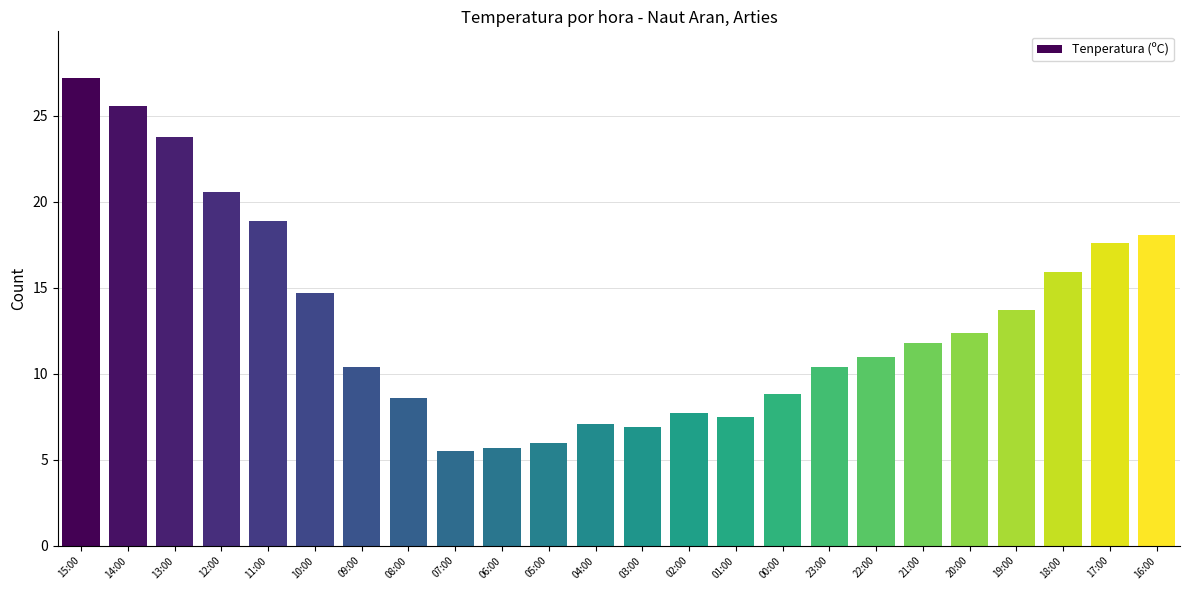

What is the maximum value shown in the chart?

27.2